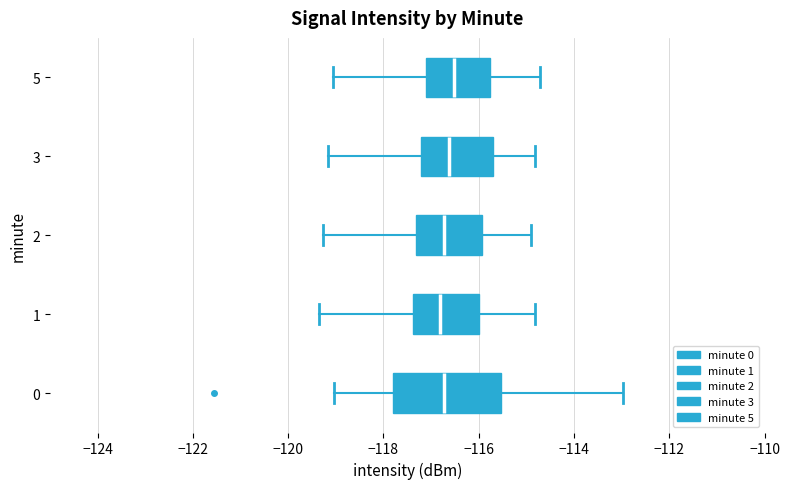

Comparing the boxes themselves (not the whiskers), which one is the widest?

0